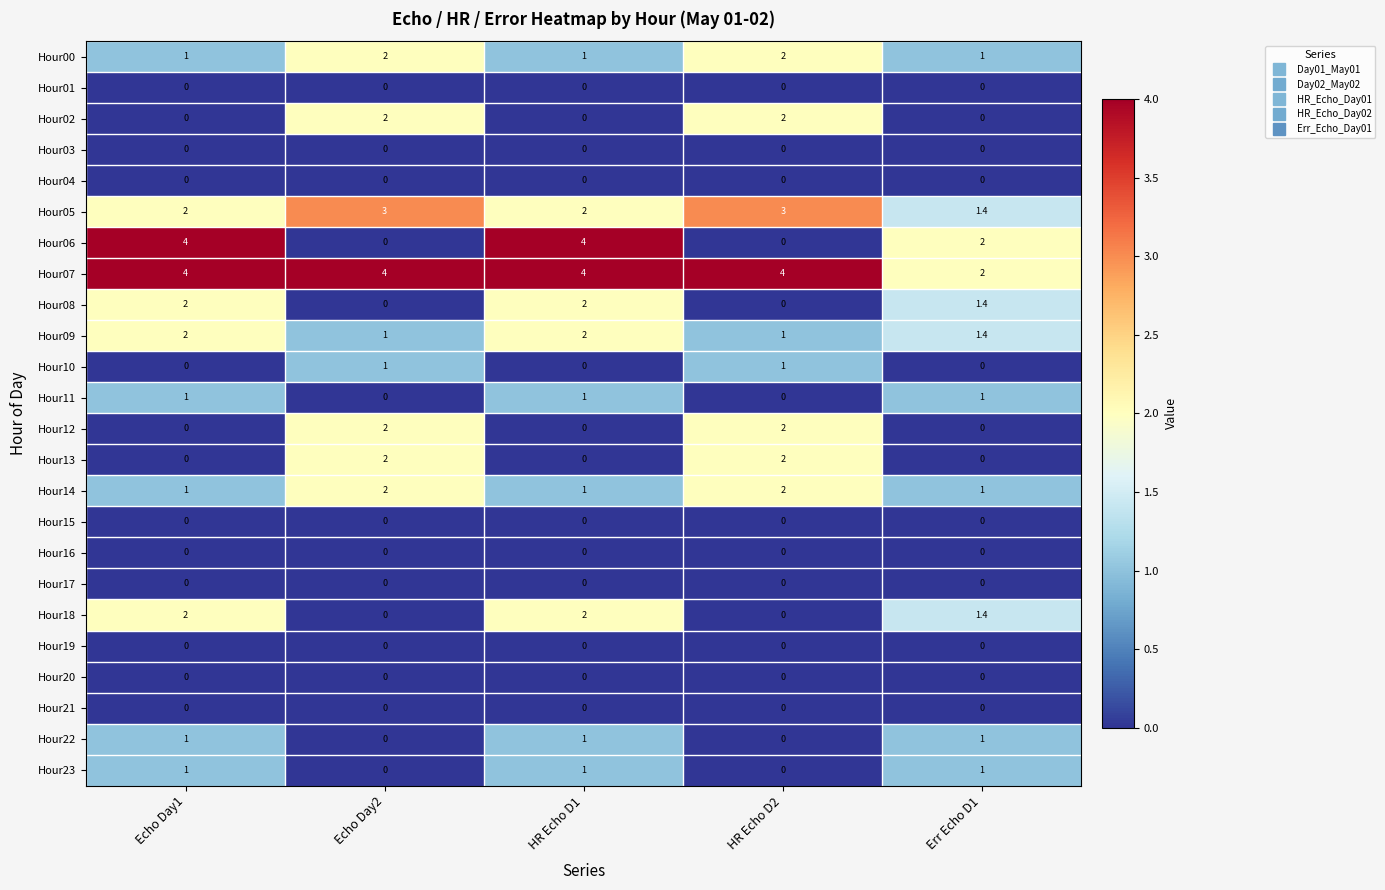

The Hour19 series shows 0.0 at HR Echo D1. True or false?

True